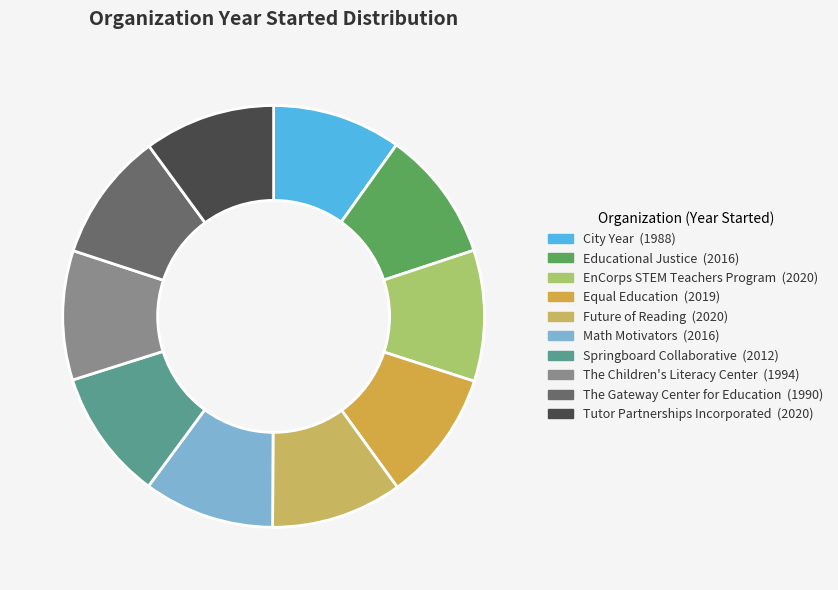

Do Math Motivators and Tutor Partnerships Incorporated together represent more than half of the pie?

No